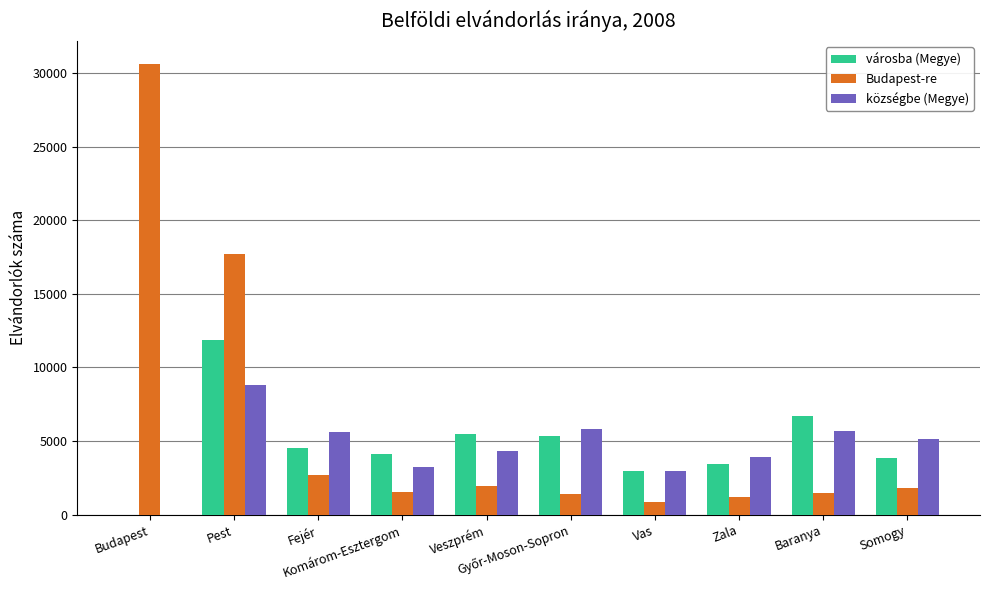

What is the sum of all városba (Megye) values?

48366